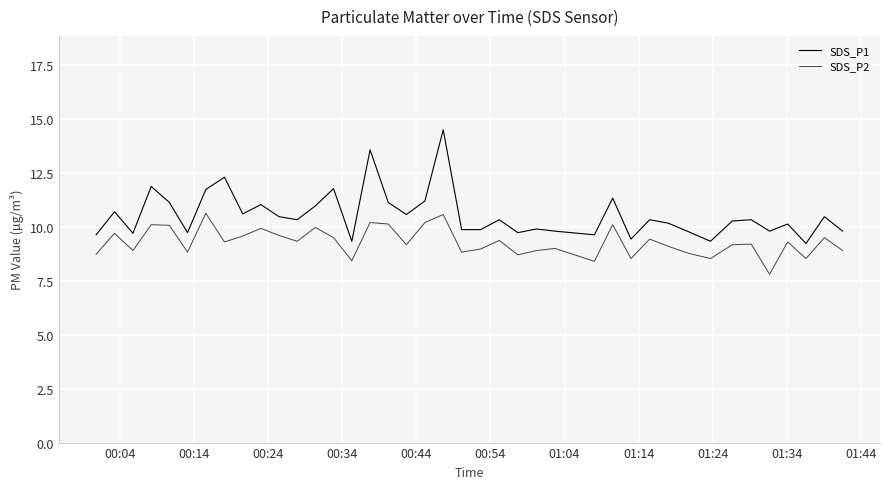

What are all the series names shown in the legend?

SDS_P1, SDS_P2